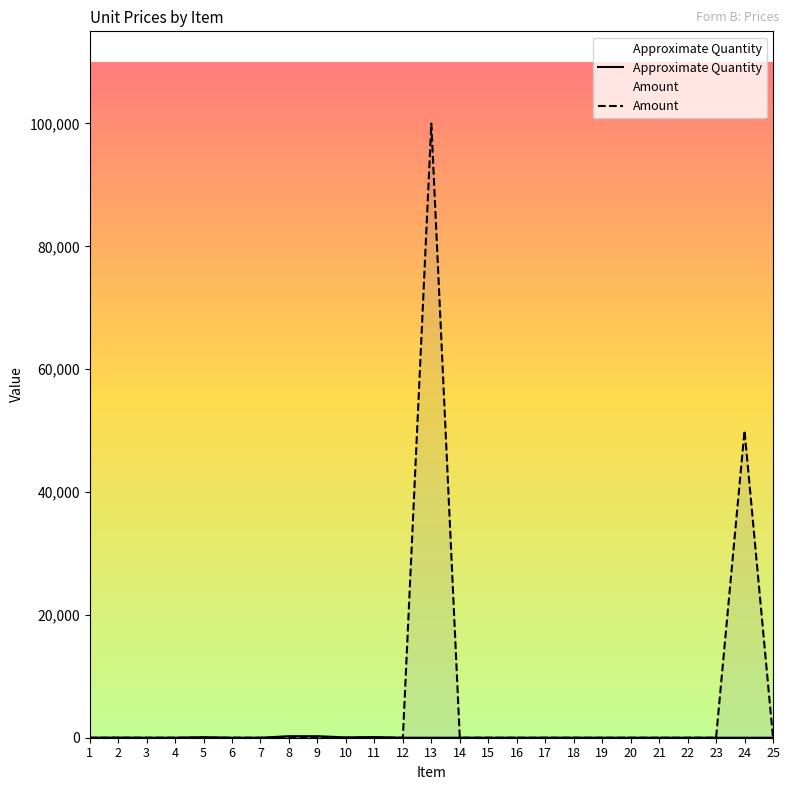

The value of Amount at 7 is 0.0. True or false?

True